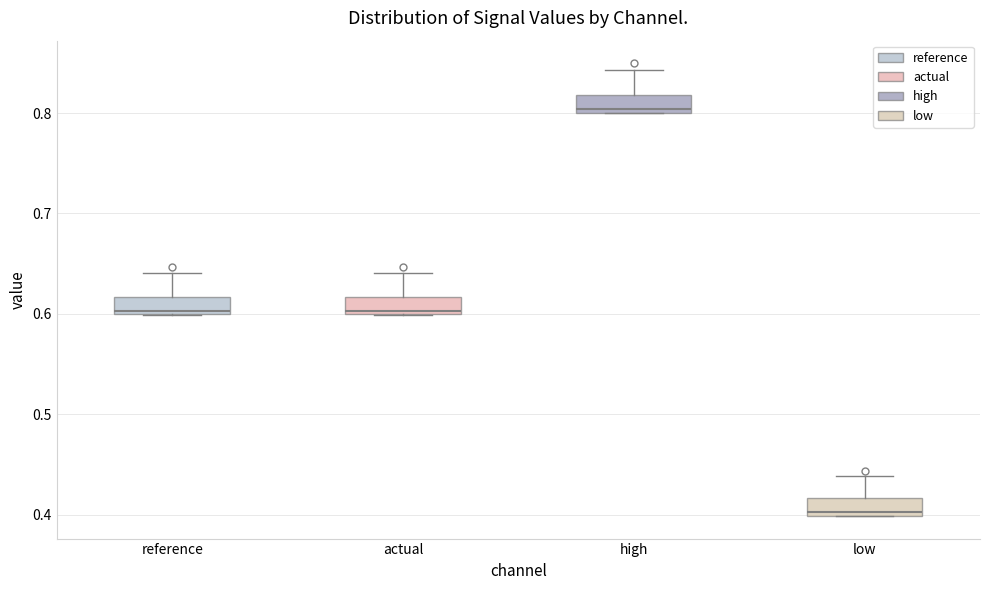

Reading left to right, read every box against the y-axis: the position of its median line, the range the box covers, and the ends of its whiskers. The values are not printed on the chart, so give them approximately, as read against the axis.

reference: median 0.60 (just above the box's lower edge), box 0.60 to 0.62, whiskers 0.60 to 0.64
actual: median 0.60 (just above the box's lower edge), box 0.60 to 0.62, whiskers 0.60 to 0.64
high: median 0.80 (just above the box's lower edge), box 0.80 to 0.82, whiskers 0.80 to 0.84
low: median 0.40 (just above the box's lower edge), box 0.40 to 0.42, whiskers 0.40 to 0.44